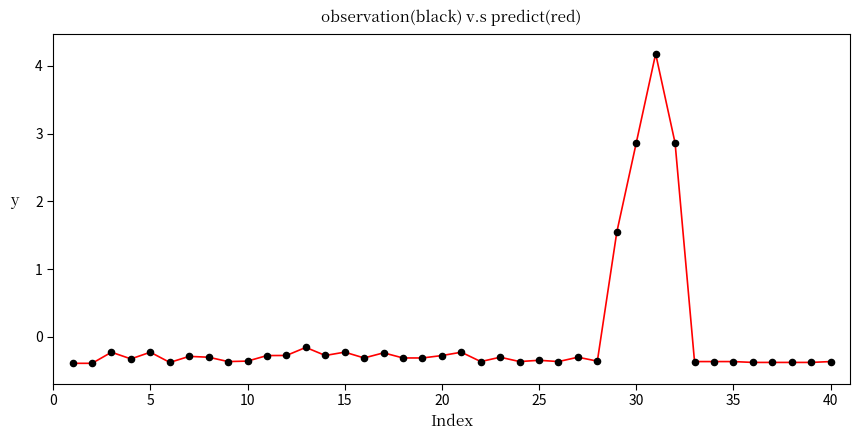

What is the difference between the maximum and minimum values?

4.6